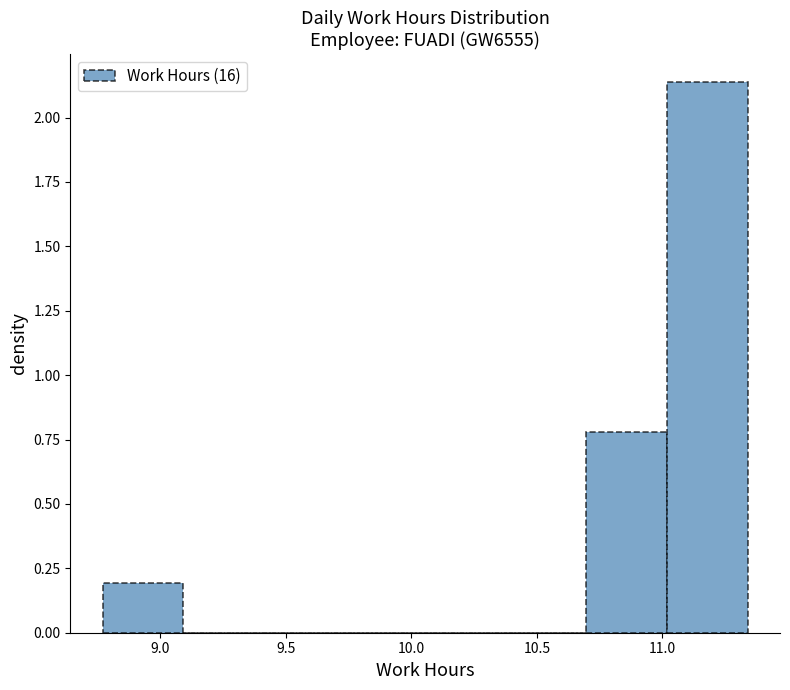

Reading left to right, list every bar in this chart as the range it spans on the x-axis followed by its height. Neither the bar edges nor the heights are printed on the chart, so give them approximately, as read against the axes.

8.75 to 9.10: 0.20
9.10 to 9.40: 0
9.40 to 9.75: 0
9.75 to 10.05: 0
10.05 to 10.40: 0
10.40 to 10.70: 0
10.70 to 11.00: 0.80
11.00 to 11.35: 2.15